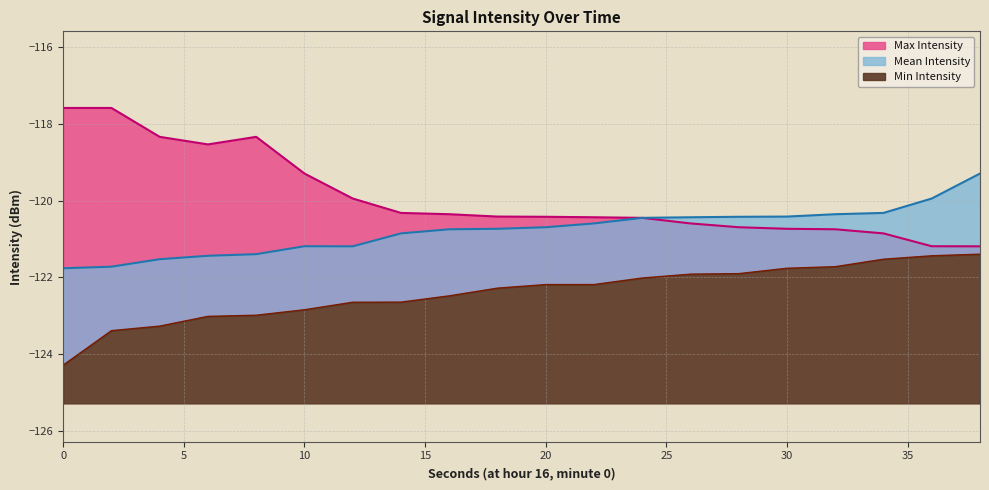

At which label is Mean Intensity closest to -120?

36